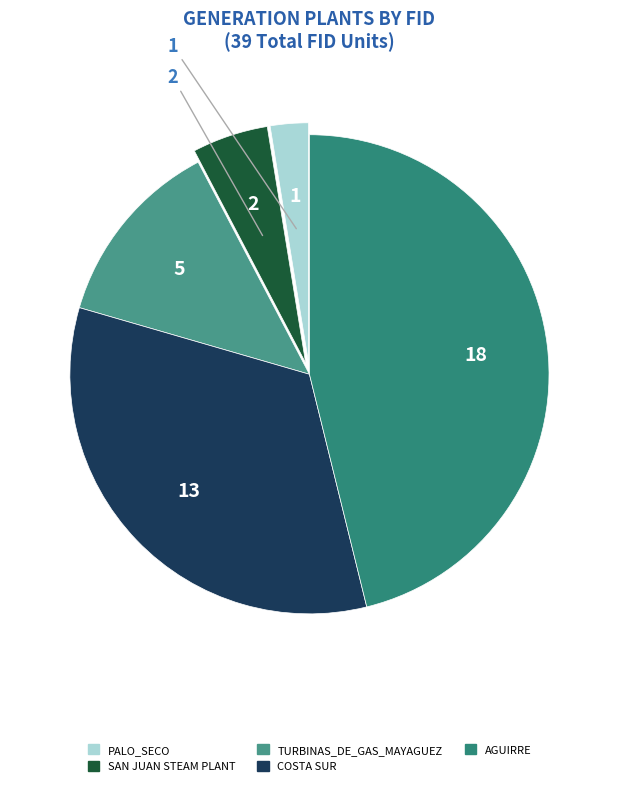

Which category has the biggest portion of the pie?

AGUIRRE